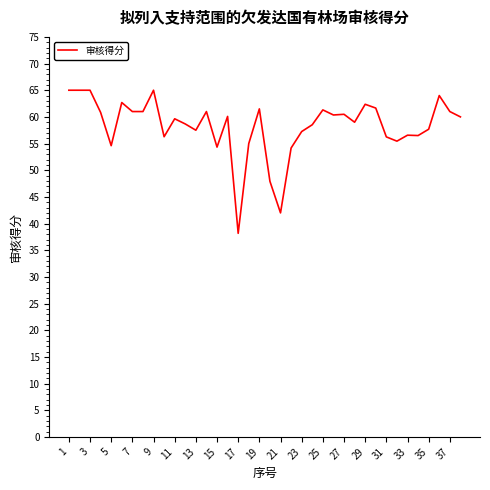

What is the smallest value displayed?

38.2